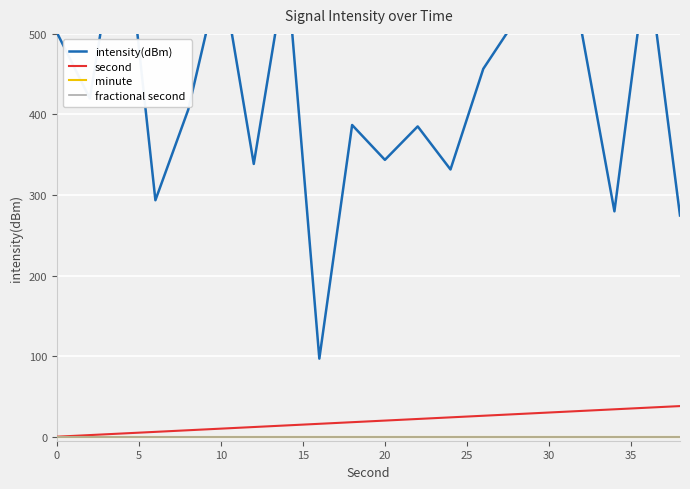

How many categories are shown in the chart?

20